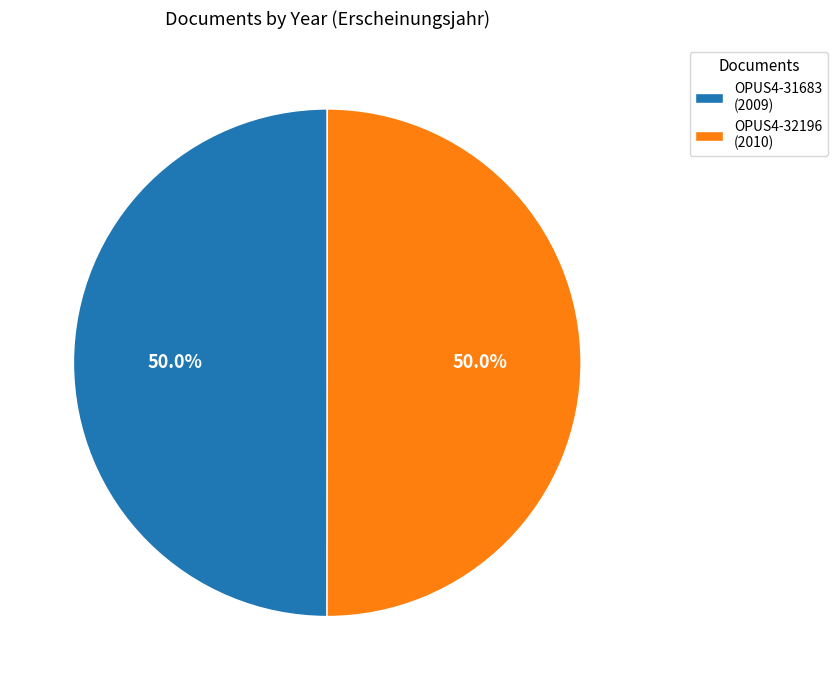

To the nearest percent, what percentage of the pie is OPUS4-31683?

50%